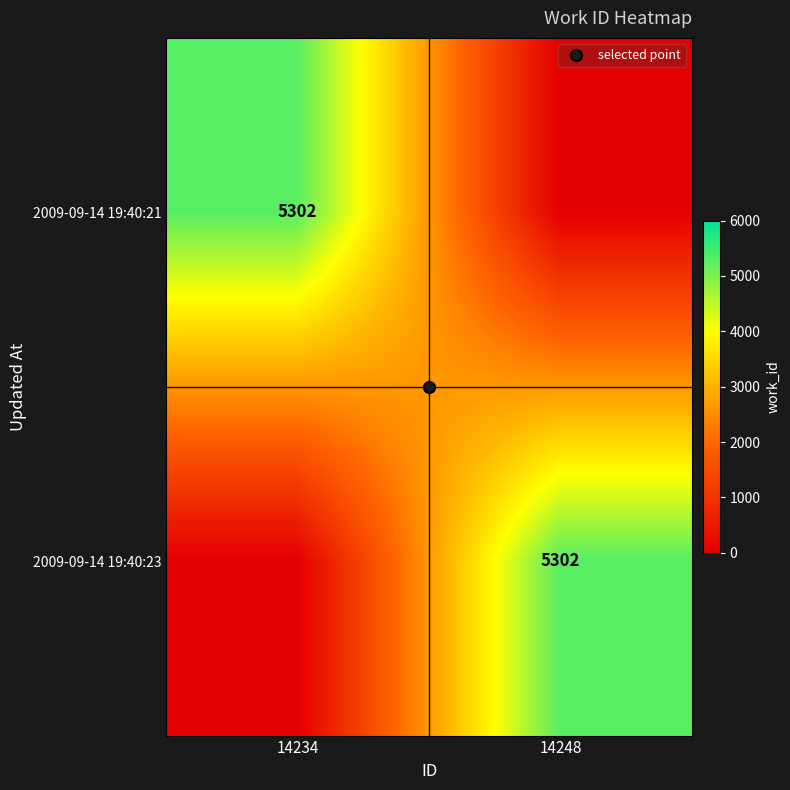

What is the sum of the 2009-09-14 19:40:21 values at 14248 and 14234?

5302